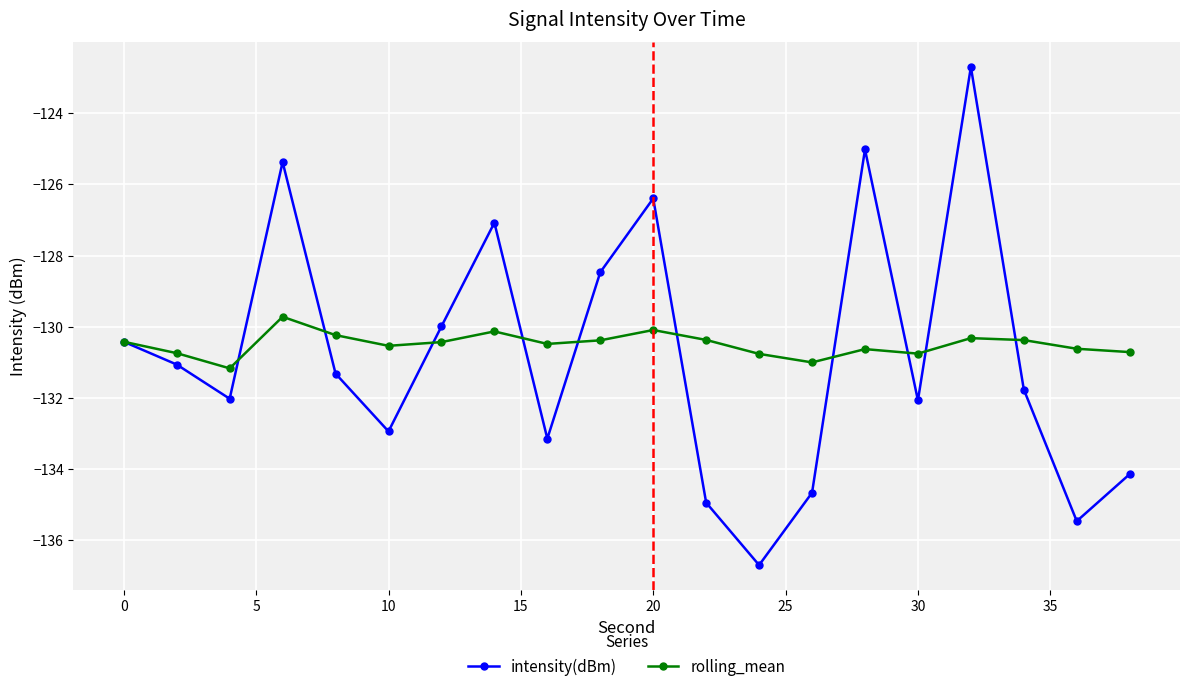

What is the average value of the rolling_mean series?

-130.5